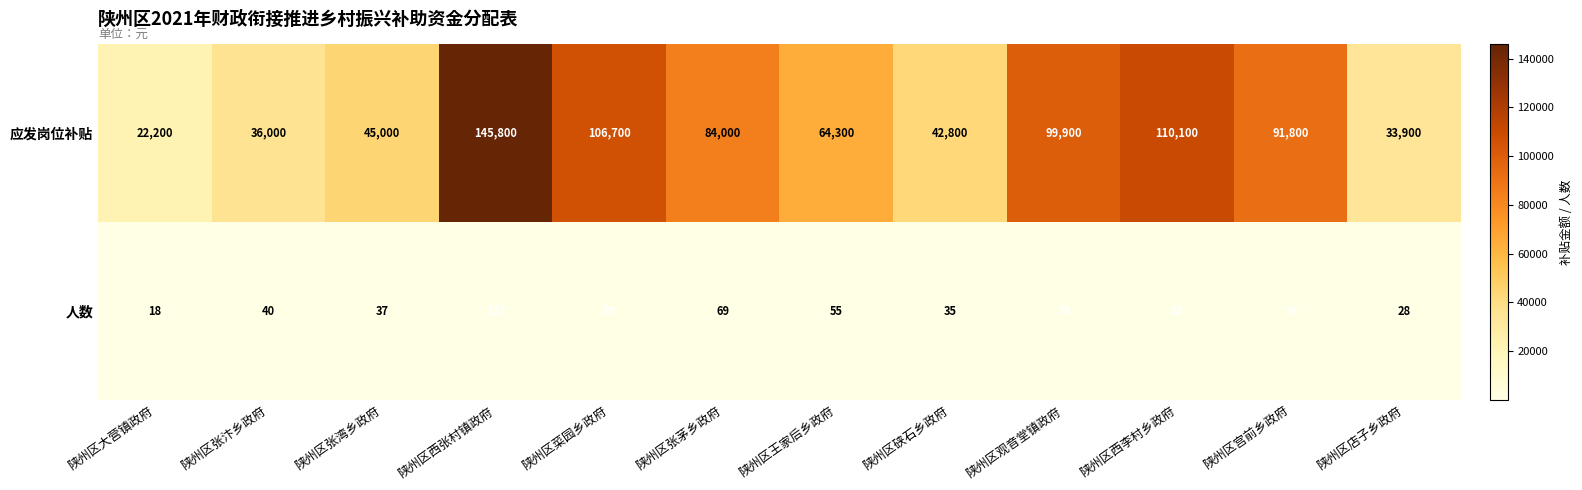

What is the difference between the highest and lowest values at 陕州区西张村镇政府?

145683